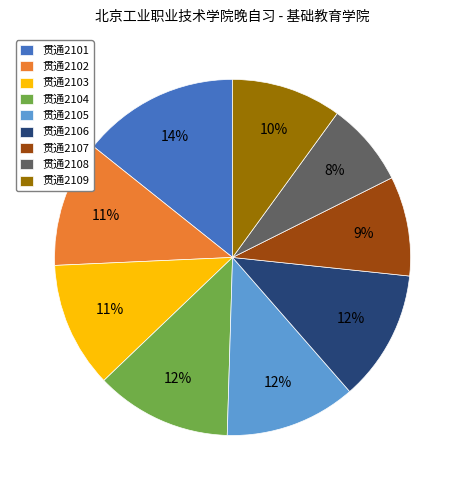

Count the number of slices in the pie.

9